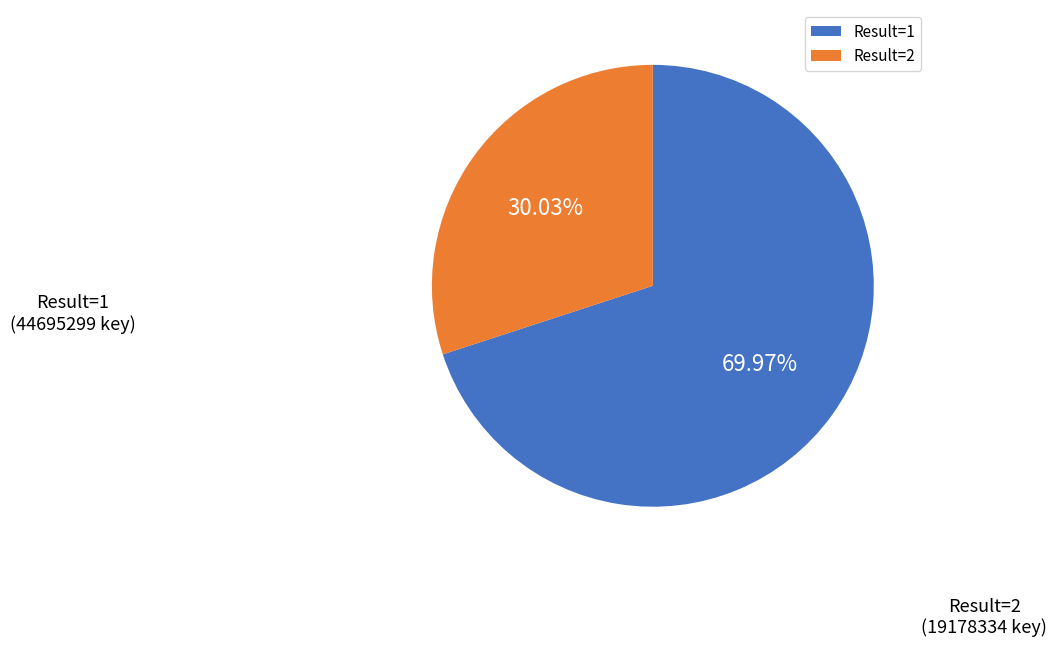

What is the ratio of the value at Result=1 to the value at Result=2?

2.3